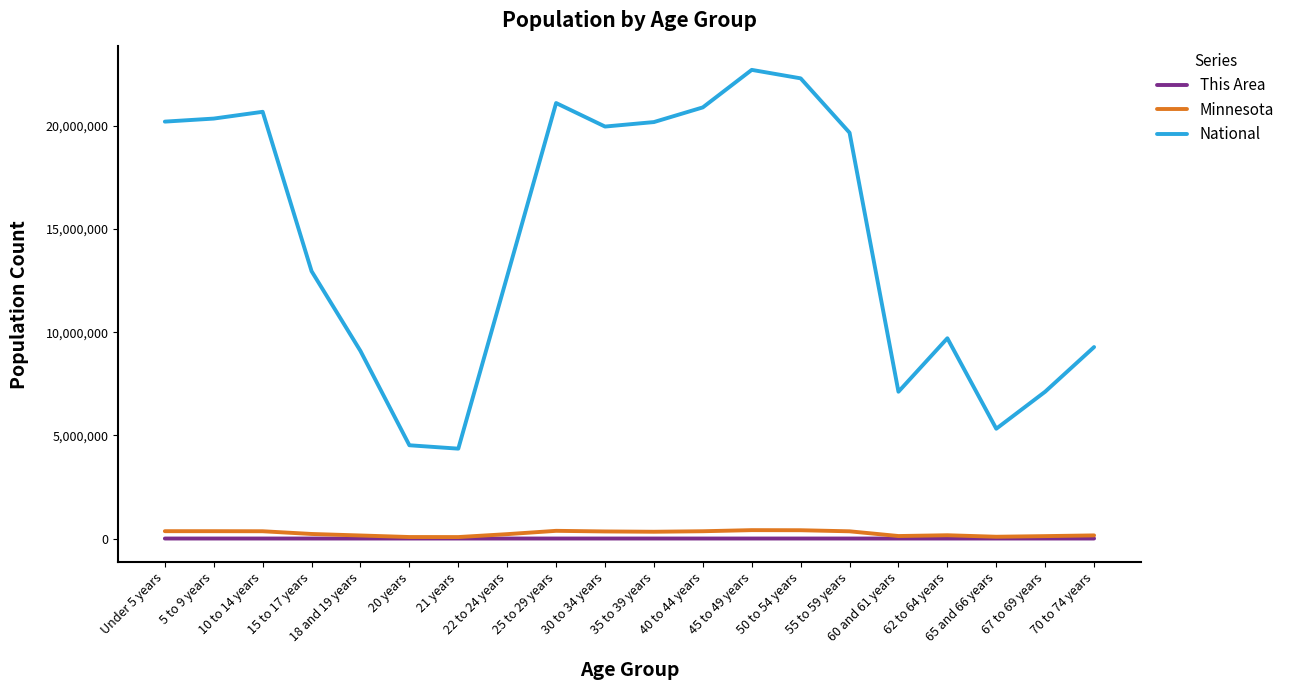

Which series has the largest total across all categories?

National